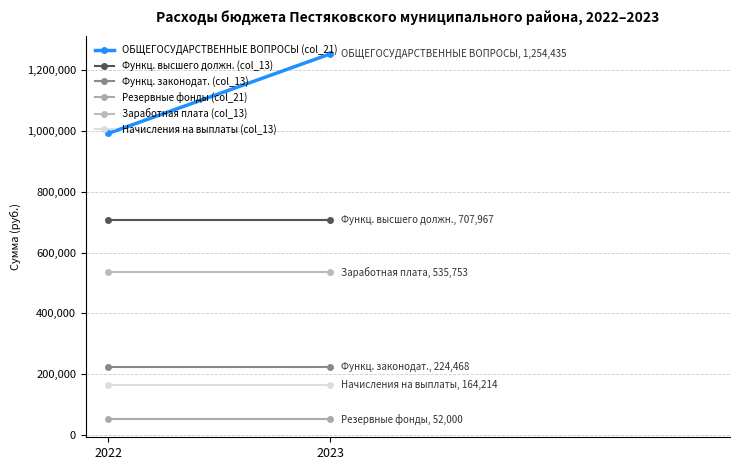

Is it true that Функц. законодат. (col_13) equals 224468.3 at 2022?

True